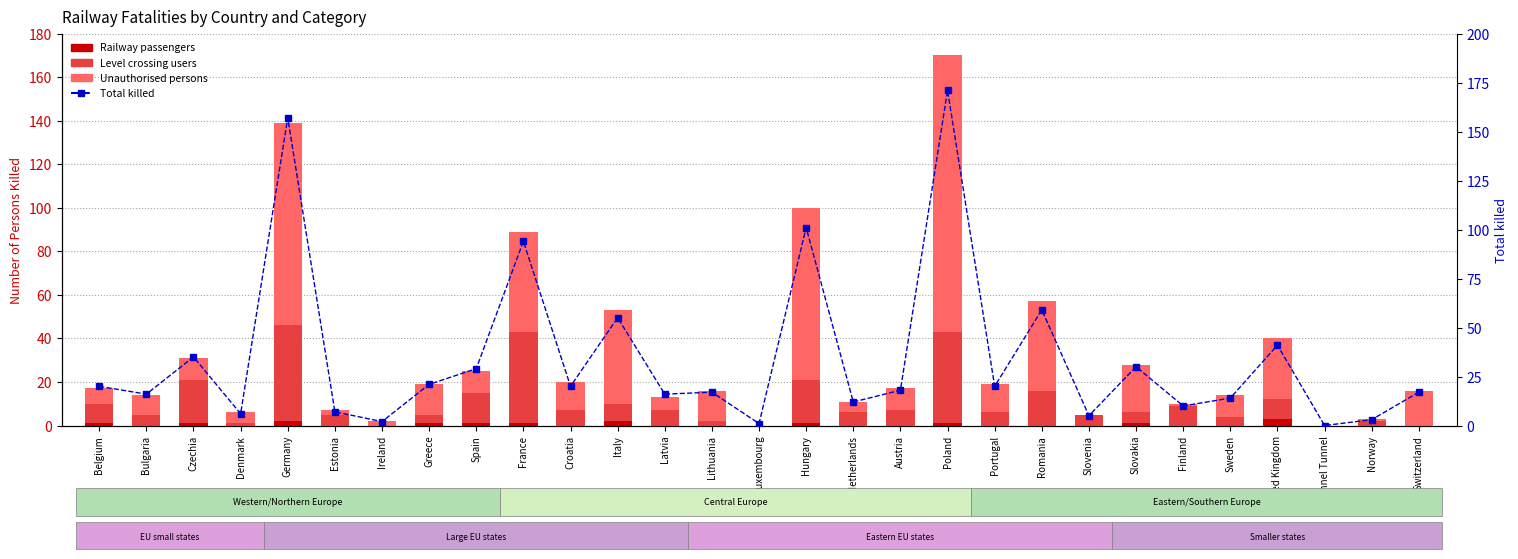

Where is Railway passengers nearest to the value 1?

Belgium